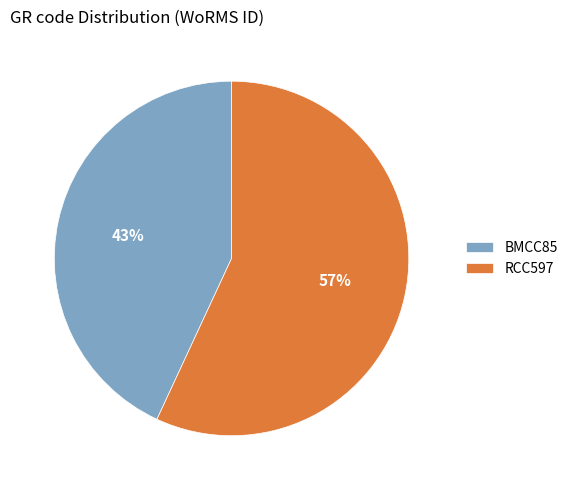

To the nearest percent, what is the combined percentage of RCC597 and BMCC85?

100%